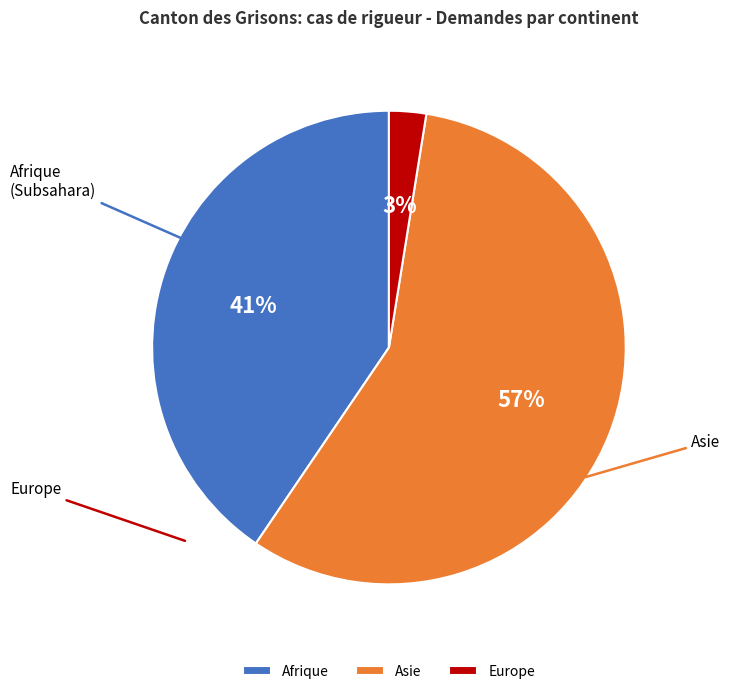

How many segments does this pie chart have?

3